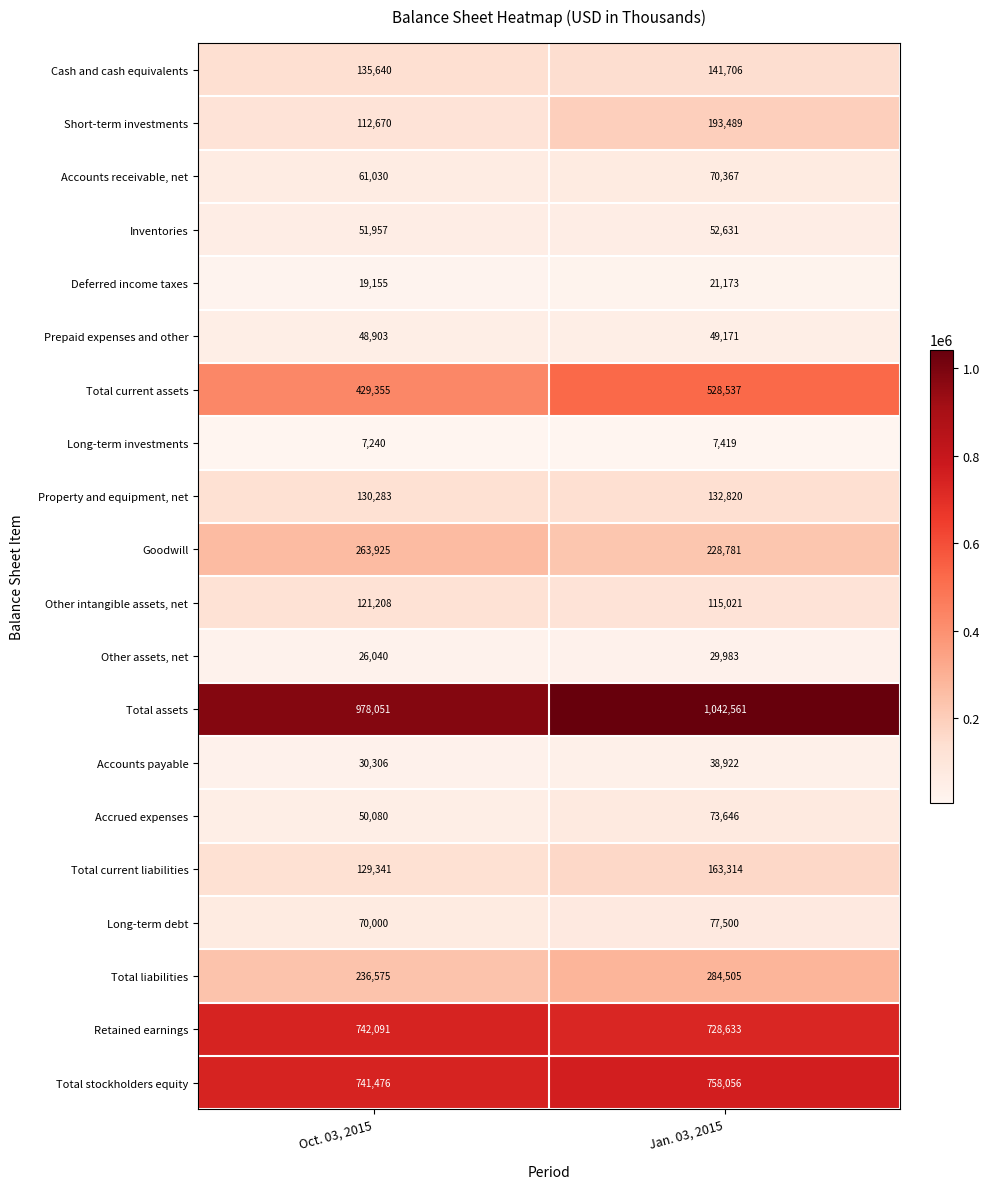

True or false: Total current assets has a value of 733797 at Oct. 03, 2015.

False